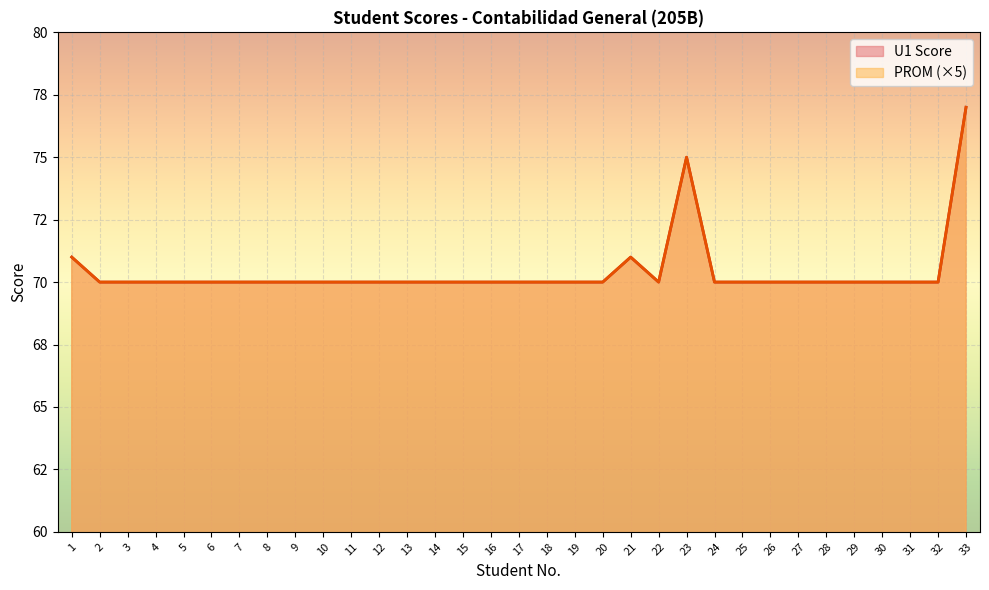

What is the value of the PROM point at the 29th from the left?

70